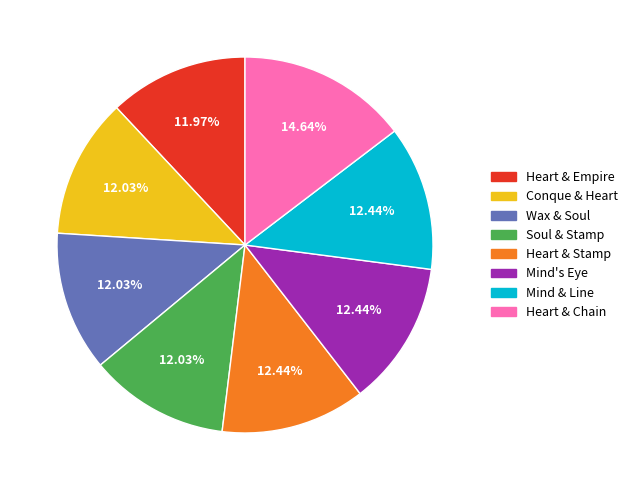

Is there a majority slice in this chart?

No